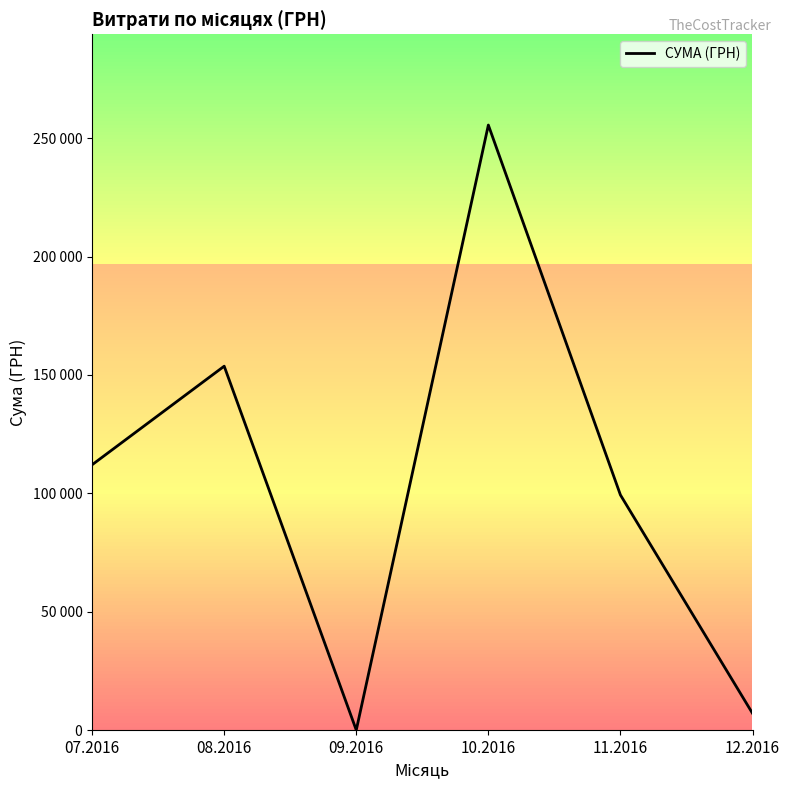

What position from the left is 11.2016?

5